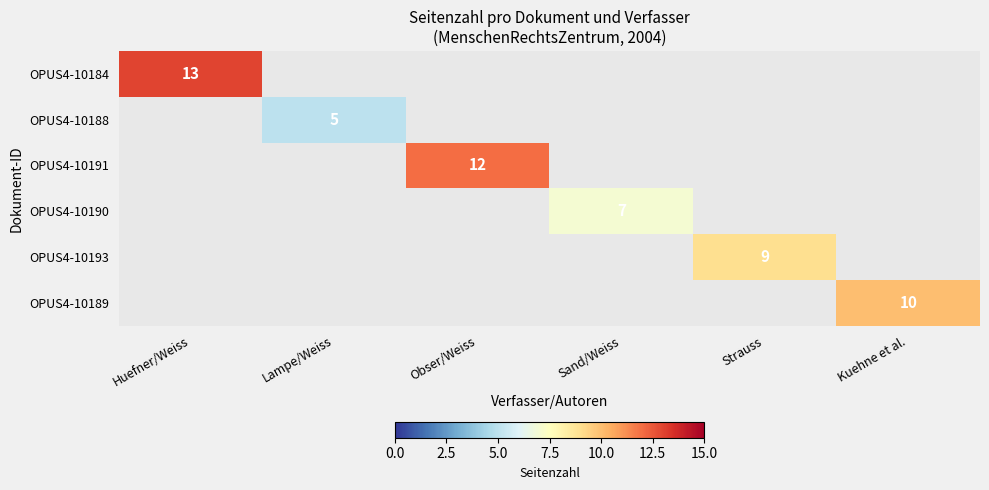

Between Kuehne et al. and Lampe/Weiss, which is larger?

Kuehne et al.